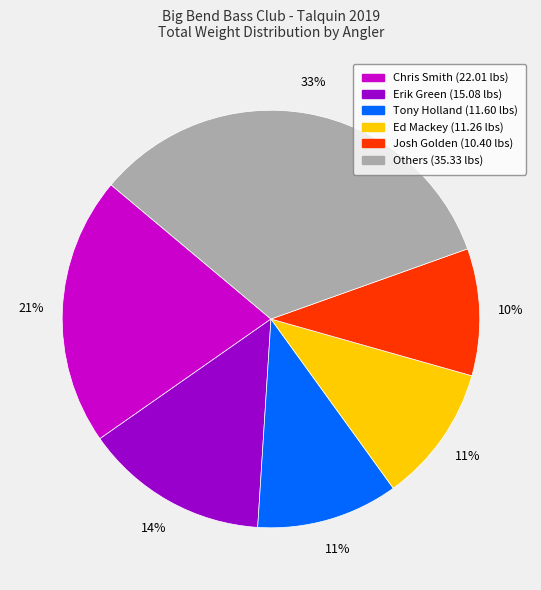

How many slices are in this pie chart?

6